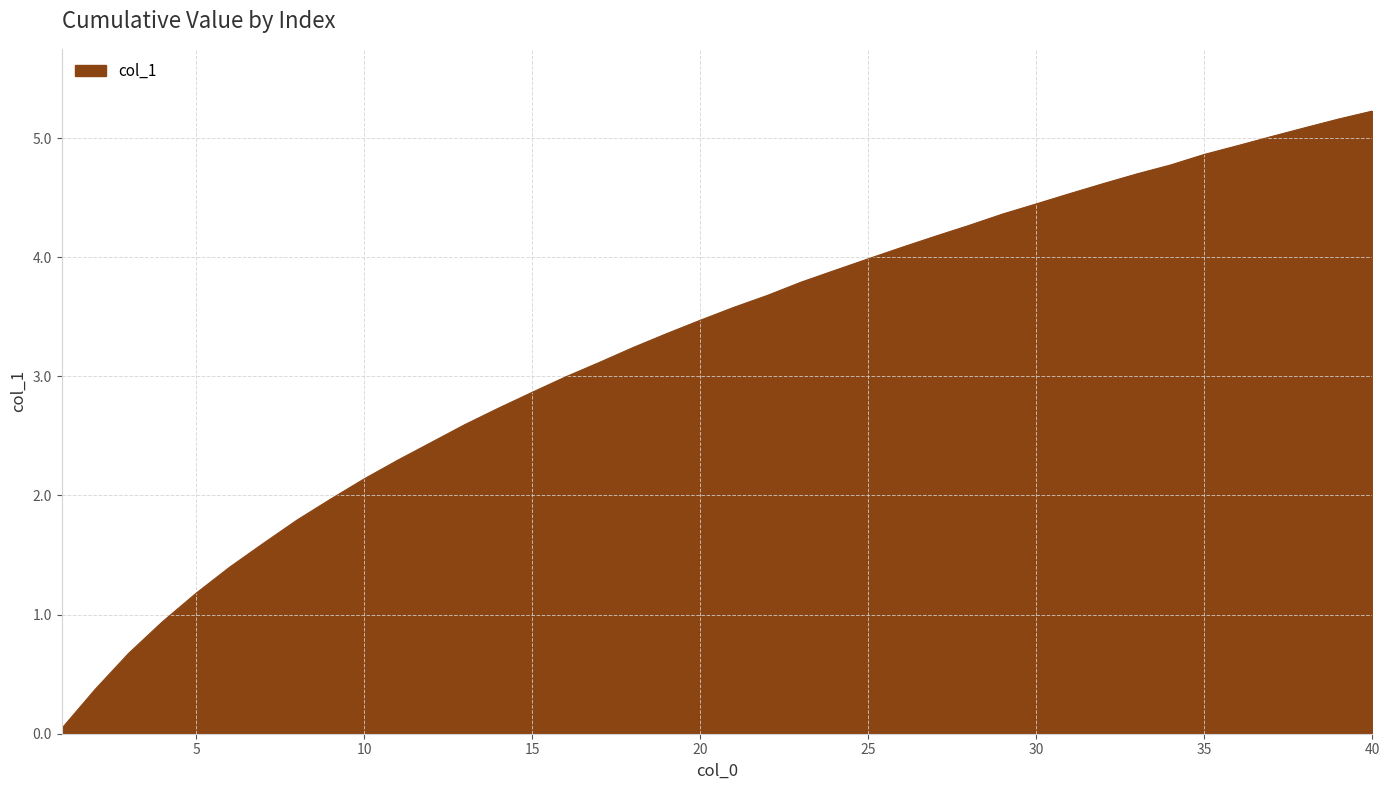

What is the difference between the maximum and minimum values?

5.2